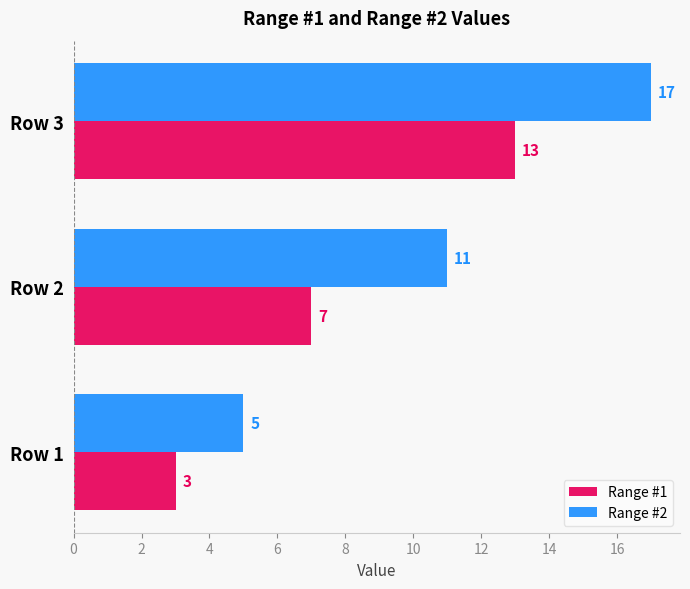

What is the minimum value shown in the chart?

3